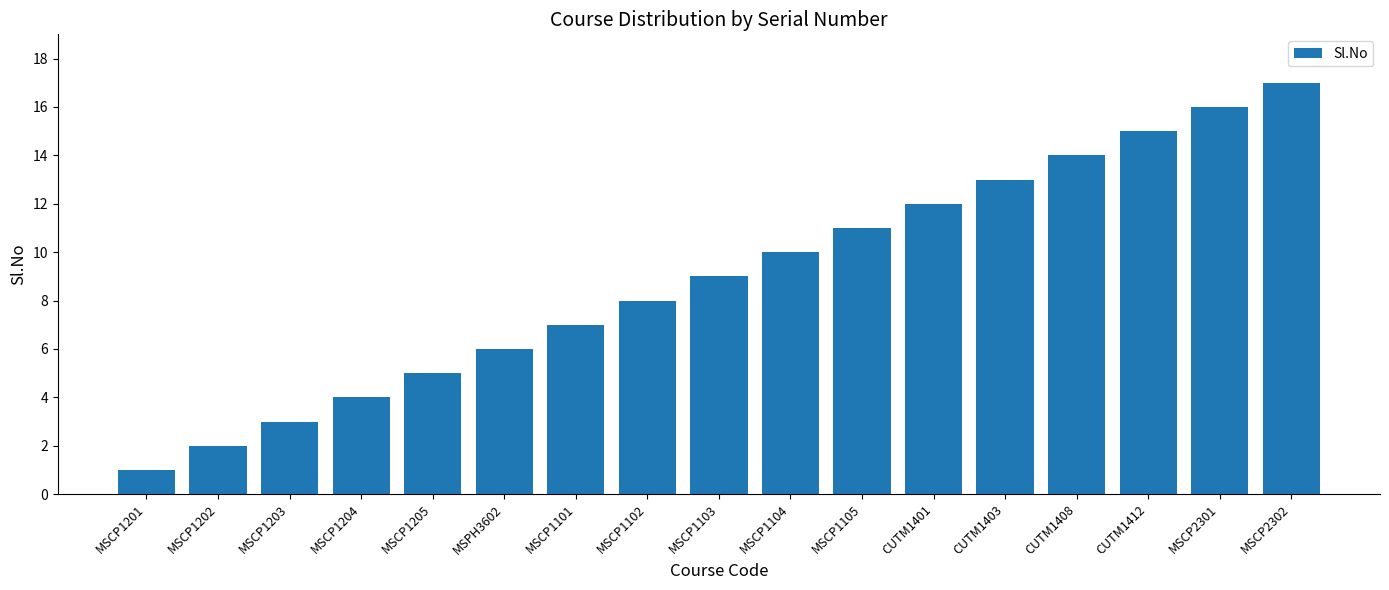

What is the value of the 8th bar from the left?

8